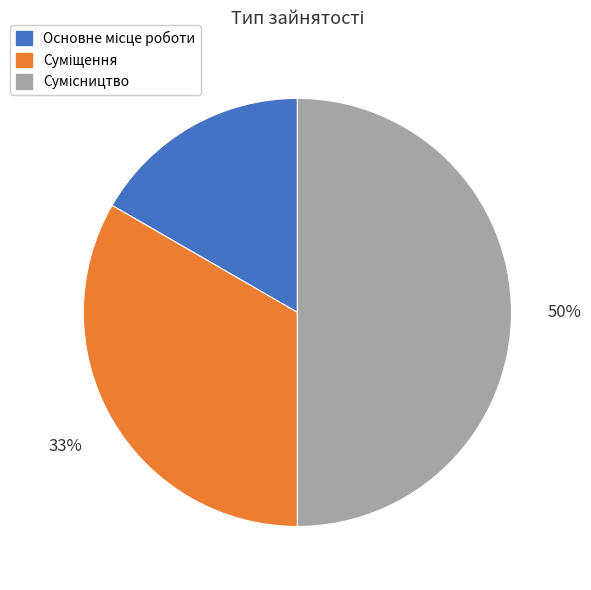

Rank the categories by value from lowest to highest.

Основне місце роботи, Суміщення, Сумісництво